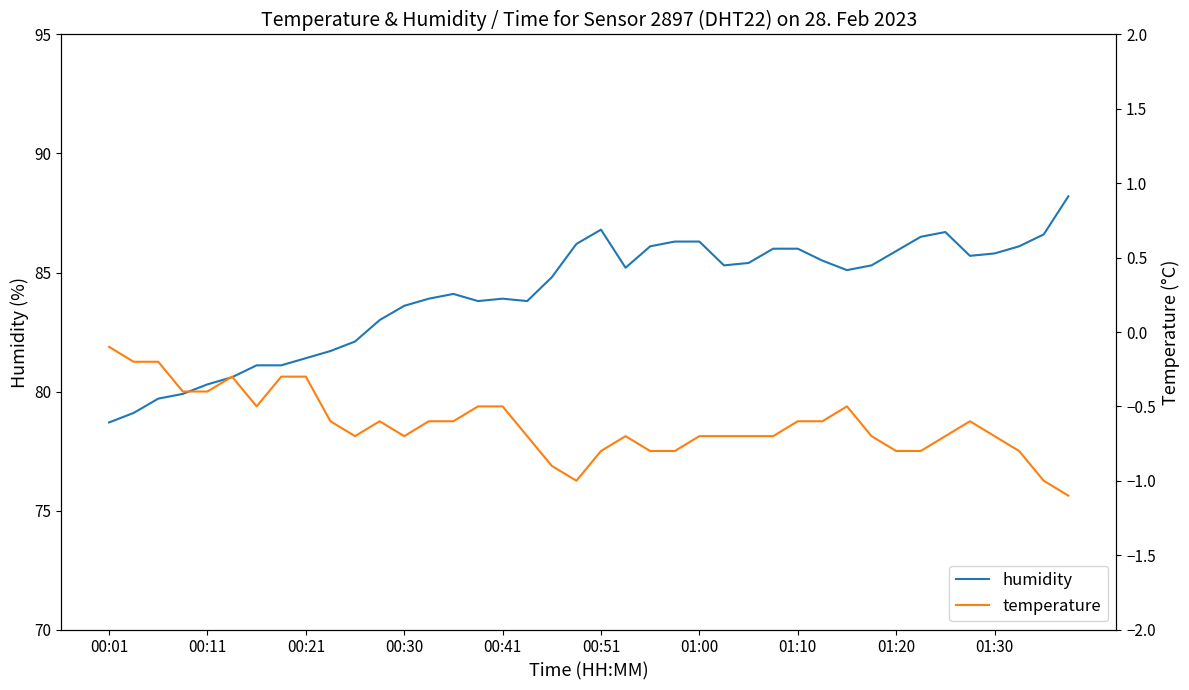

What is the highest value of the humidity series?

88.2